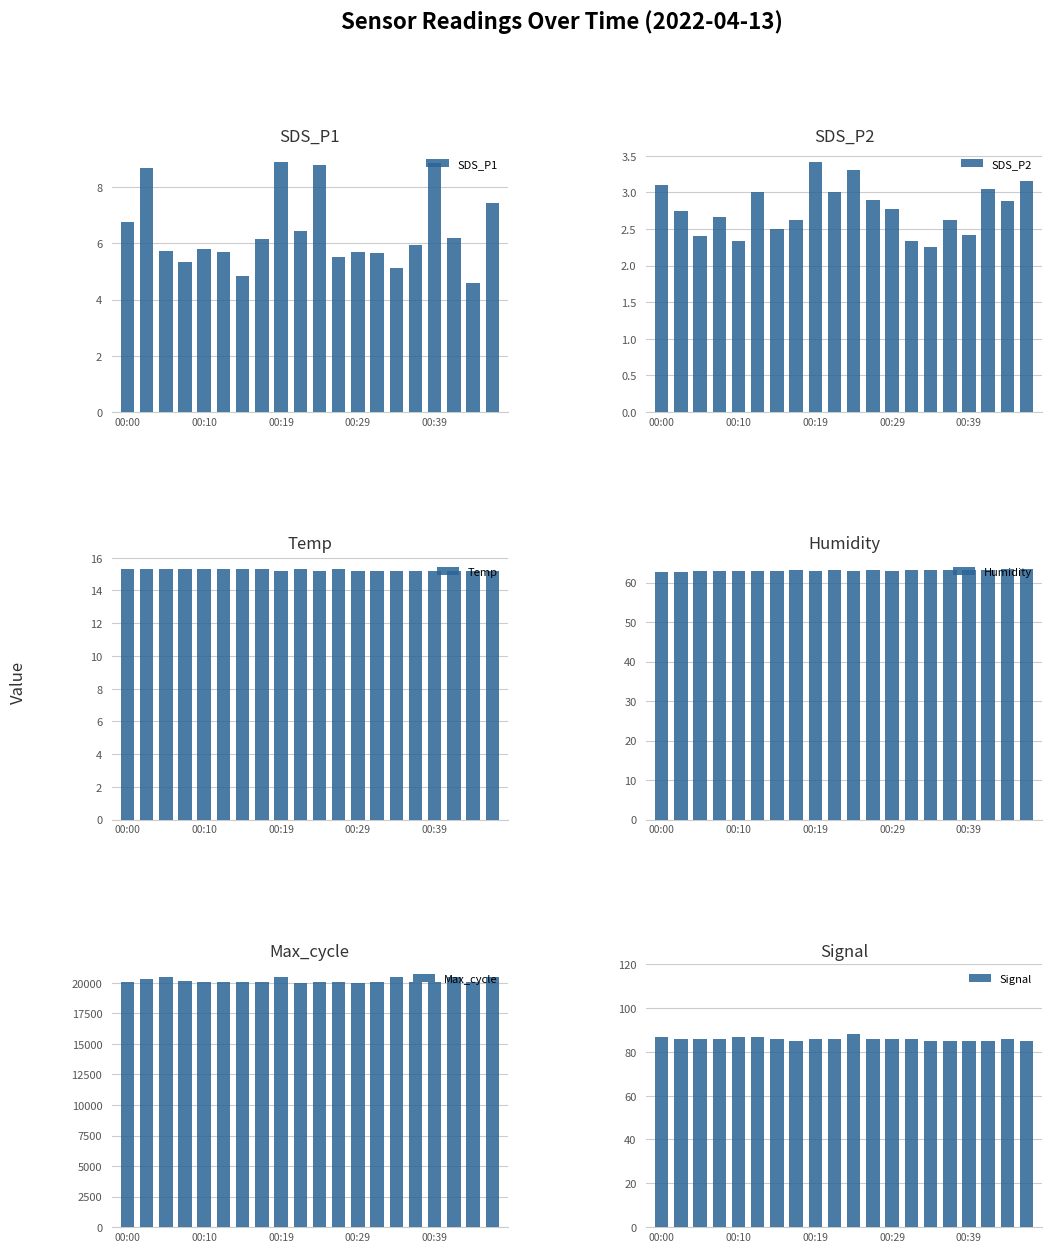

What are all the series names shown in the legend?

SDS_P1, SDS_P2, Temp, Humidity, Max_cycle, Signal